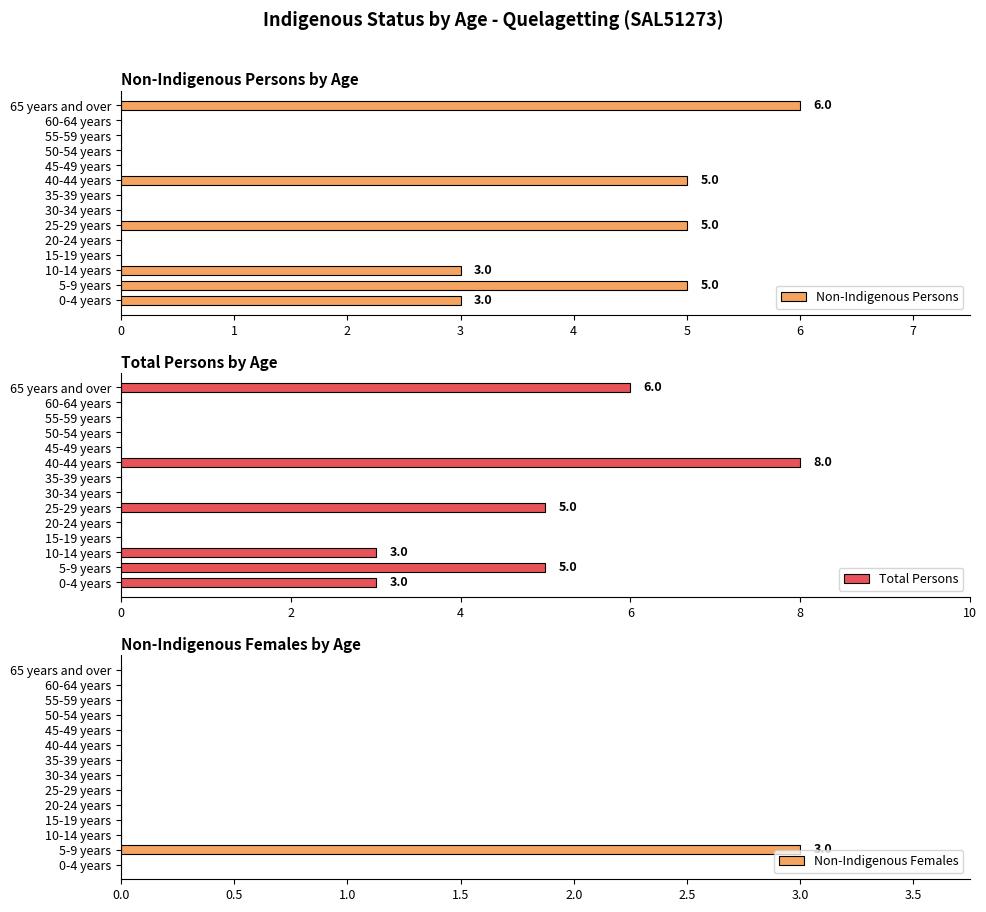

What is the sum of all Non-Indigenous Persons values?

27